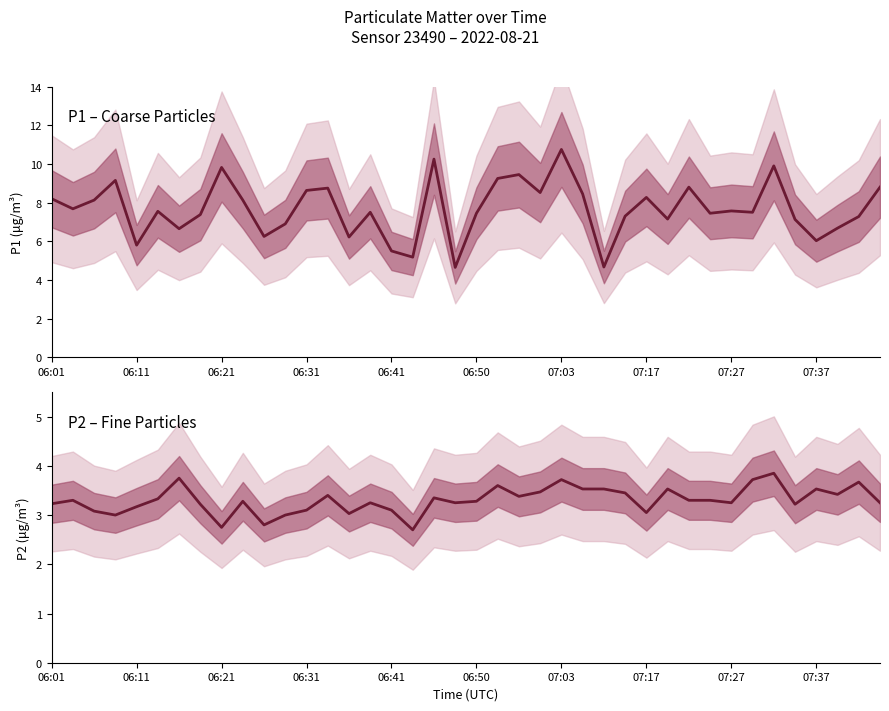

Count the number of categories in the chart.

40